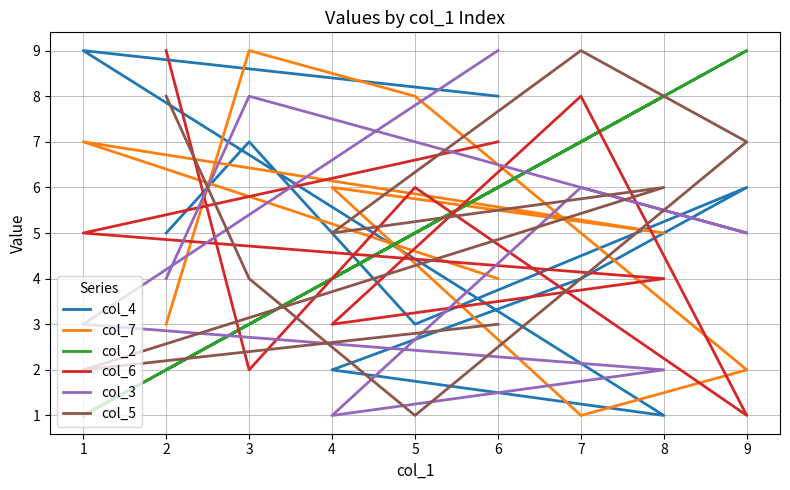

True or false: col_4 and col_2 cross at least once.

True